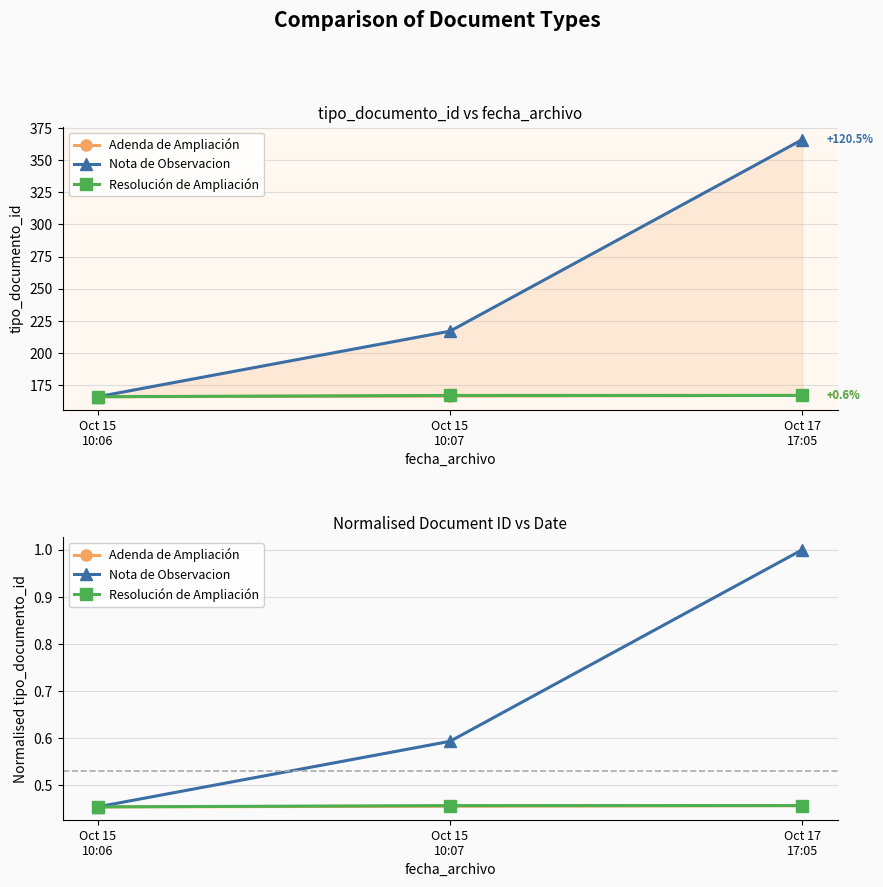

Which category has the highest value across all series?

Oct 17
17:05